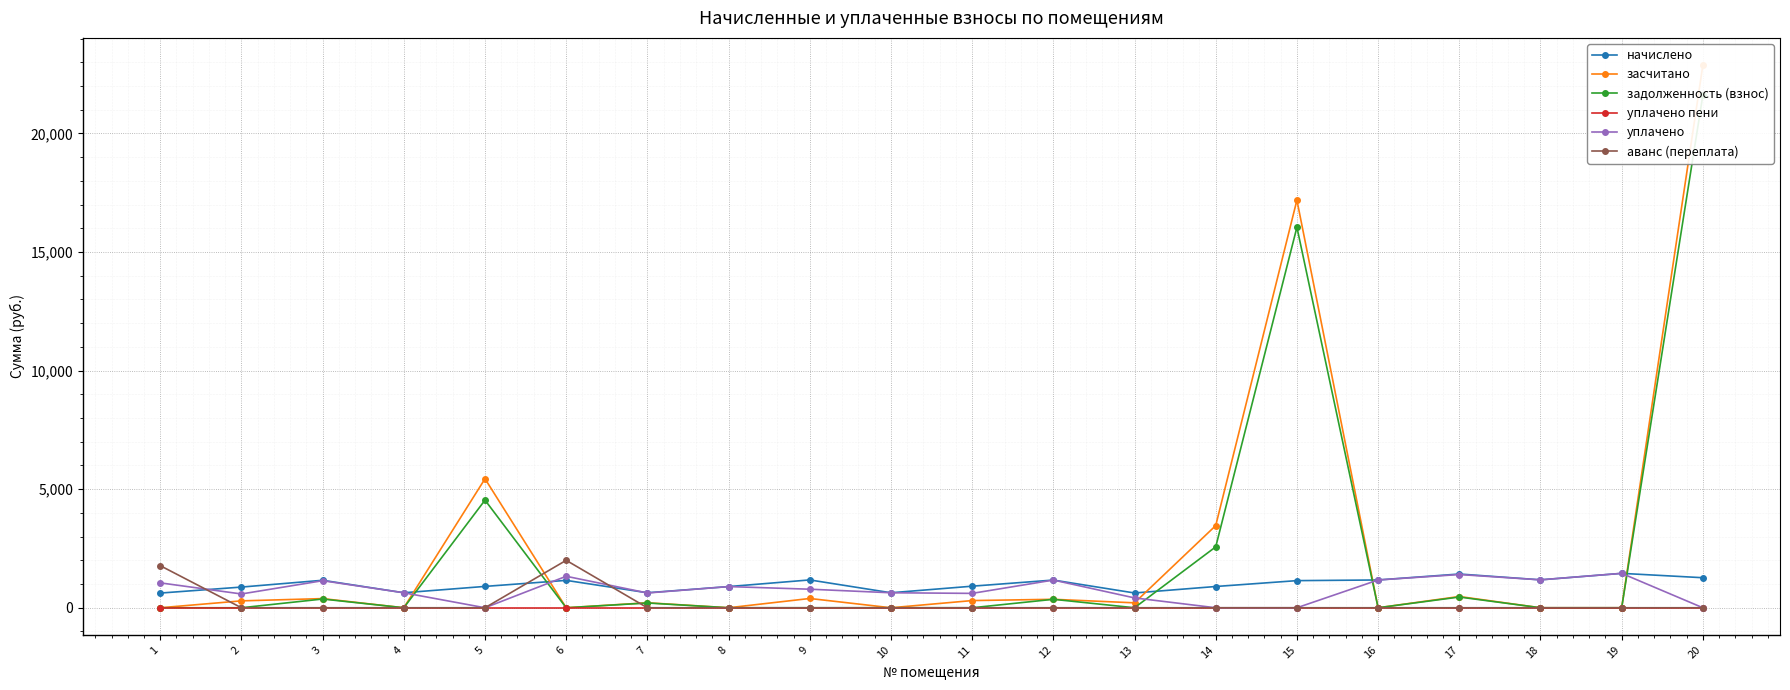

What is the highest value of the уплачено series?

1450.8